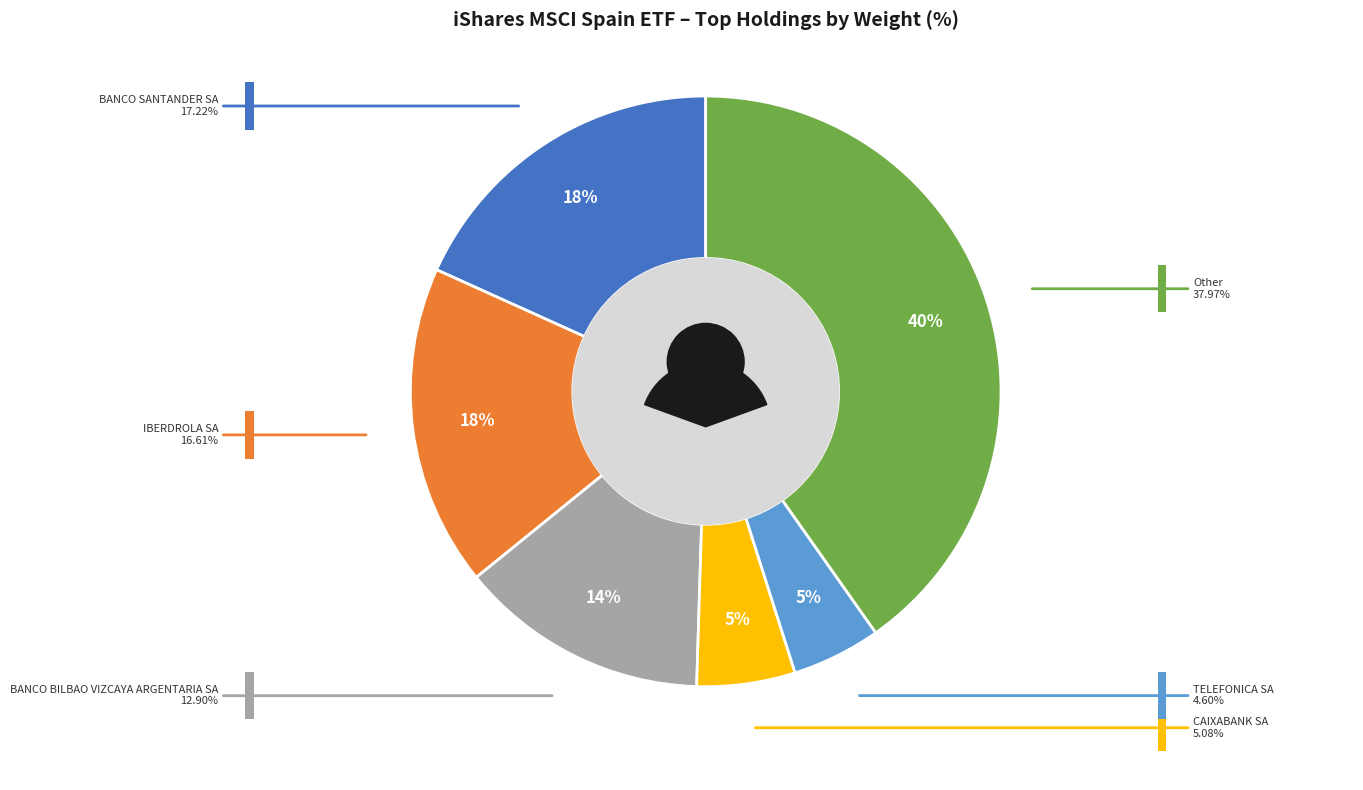

Do BANCO SANTANDER SA and CELLNEX TELECOM SA together represent more than half of the pie?

No